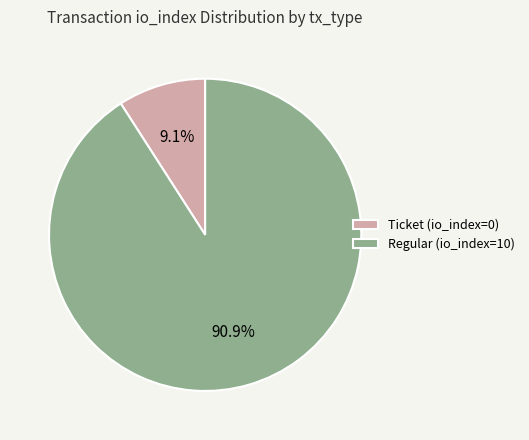

To the nearest percent, what is the difference between the largest and smallest slice percentages?

82%